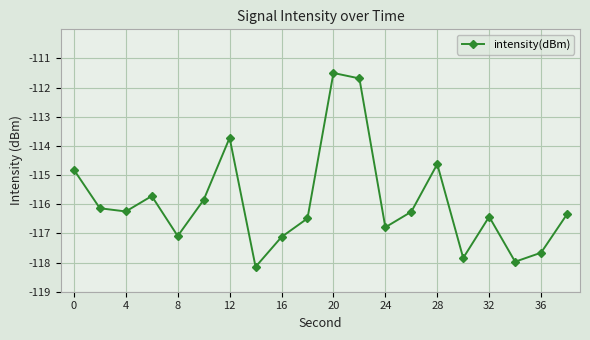

What is the maximum value shown in the chart?

-111.5